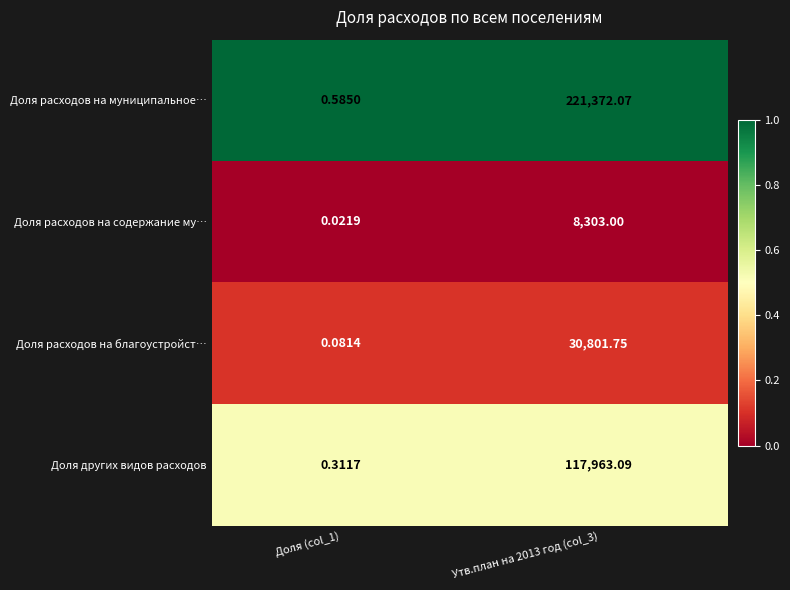

Rank the series at Доля (col_1) from highest to lowest value.

Доля расходов на муниципальное…, Доля других видов расходов, Доля расходов на благоустройст…, Доля расходов на содержание му…